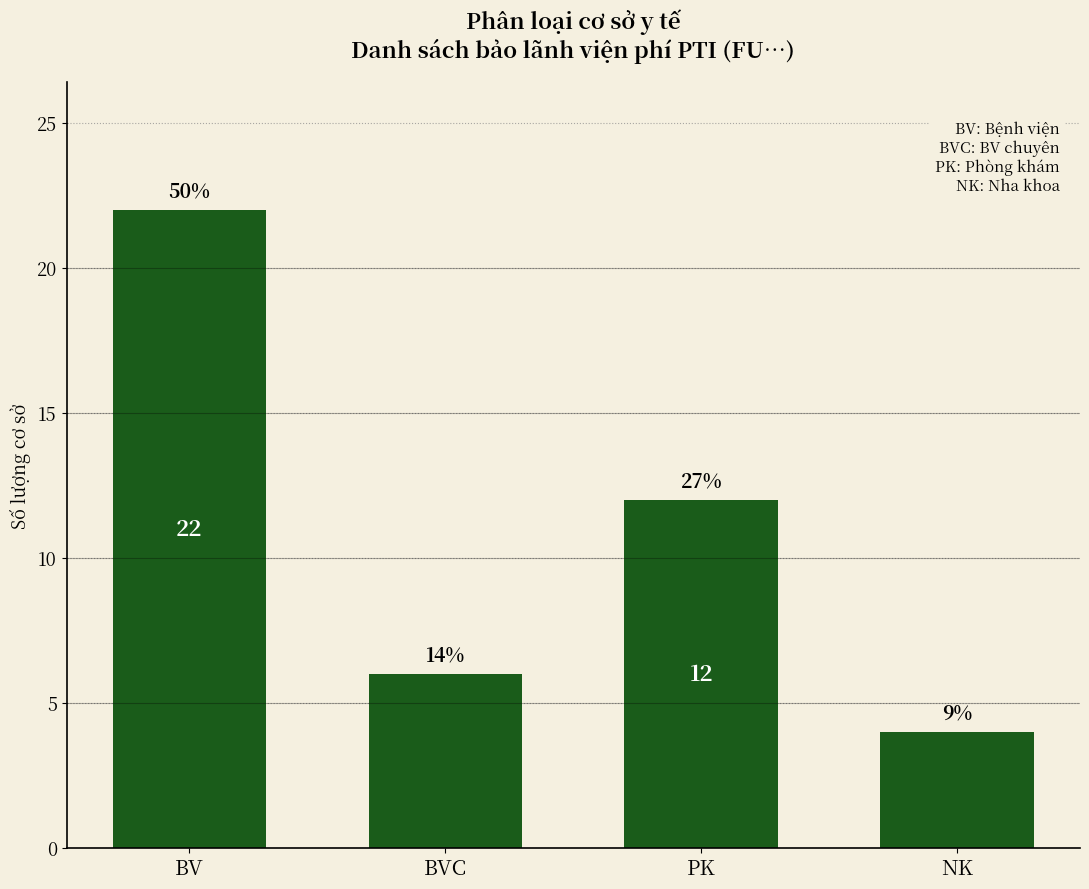

Does the chart contain any negative values?

No